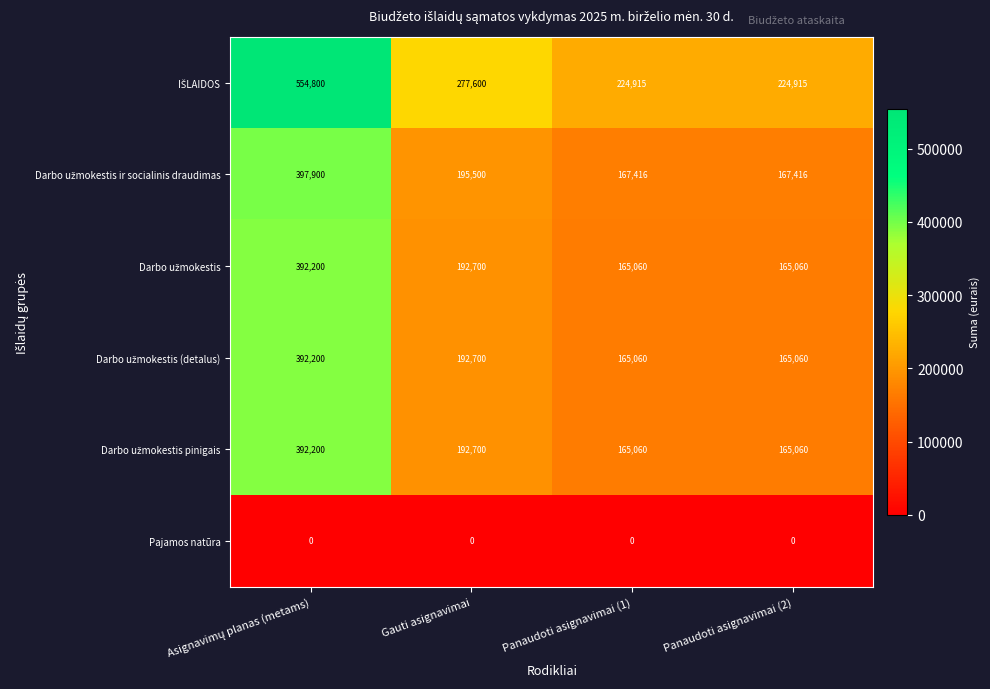

What is the spread (max minus min) of values at Panaudoti asignavimai (2)?

224915